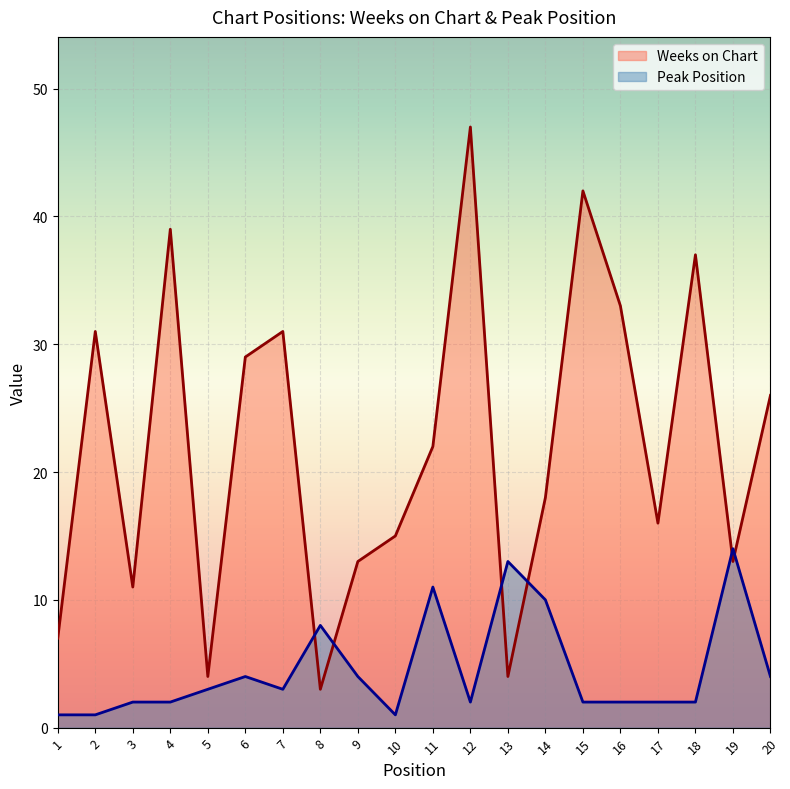

What is the greatest value displayed?

47